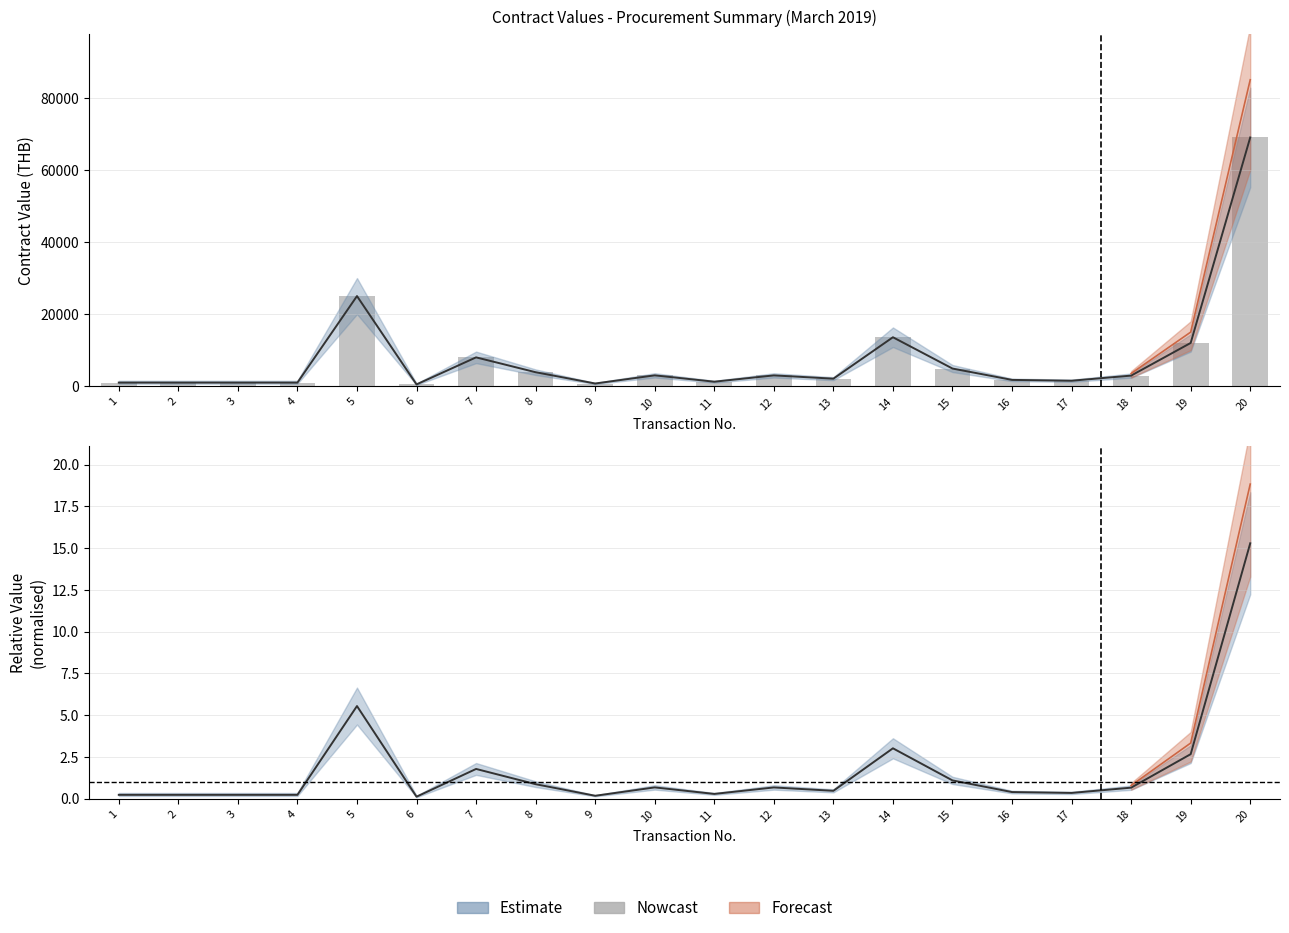

How many bars are there in total?

20